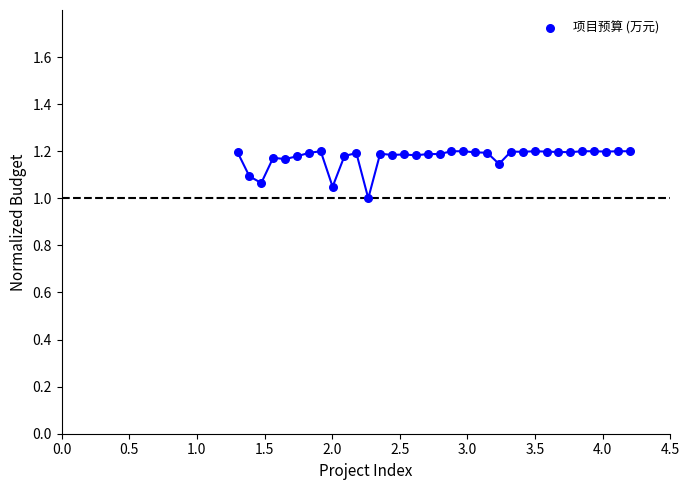

What is the range of X values (max minus min)?

2.9